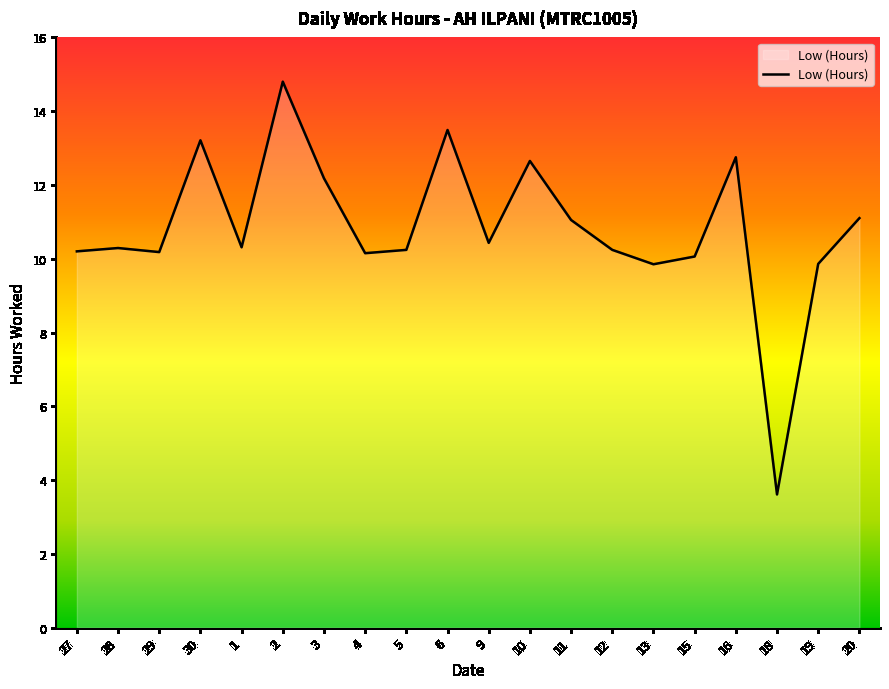

Between 27 and 6, which is larger?

6